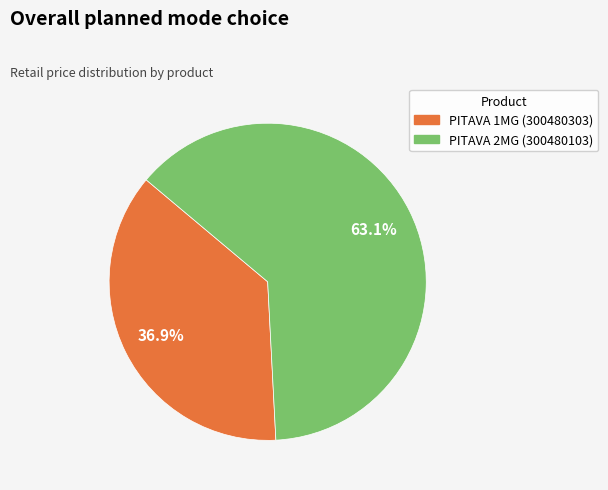

Count the number of slices in the pie.

2